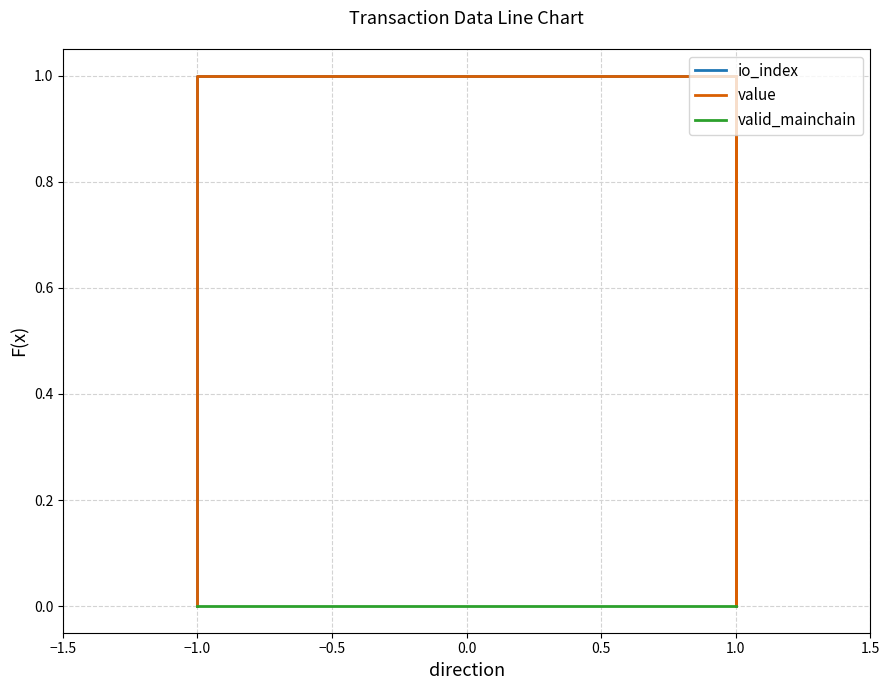

List the series in order of their peak value, lowest first.

valid_mainchain, io_index, value